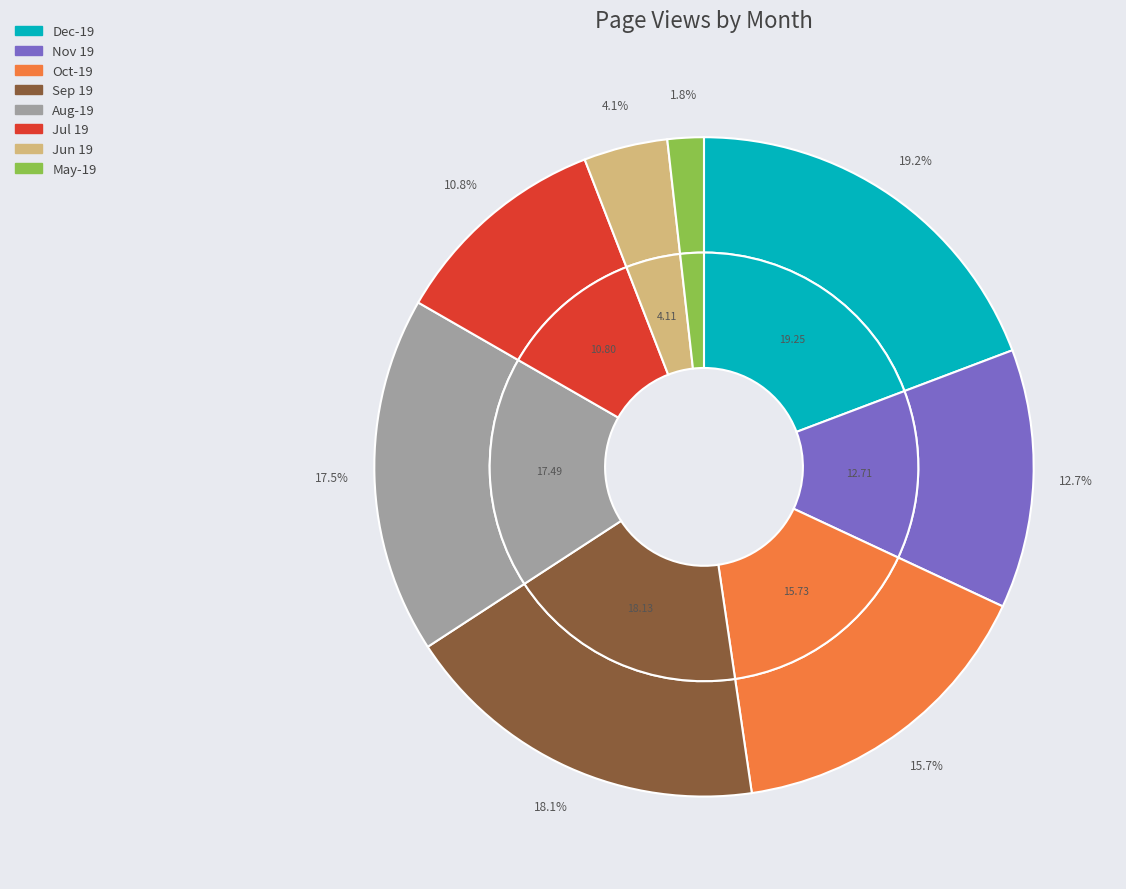

What percentage do Jul 19 and Jun 19 together represent?

14.9%